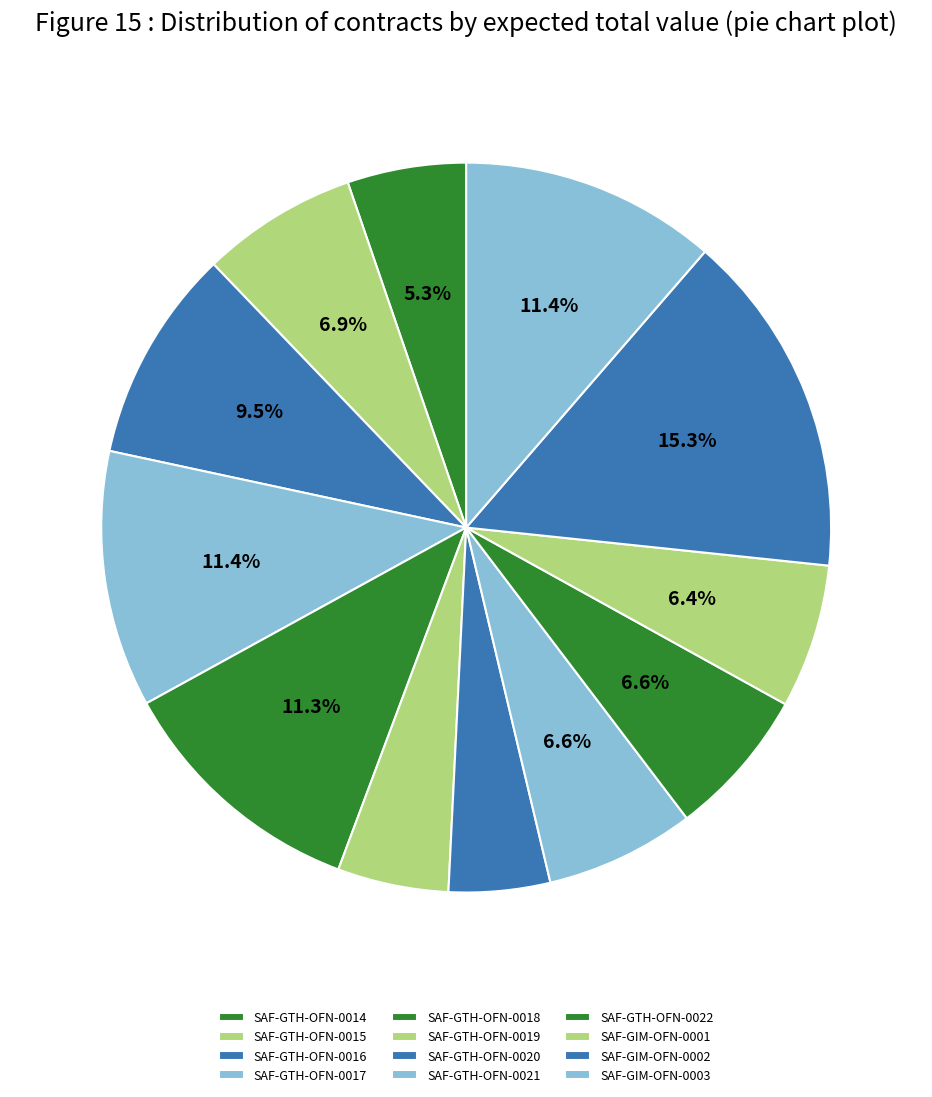

Count the number of slices in the pie.

12